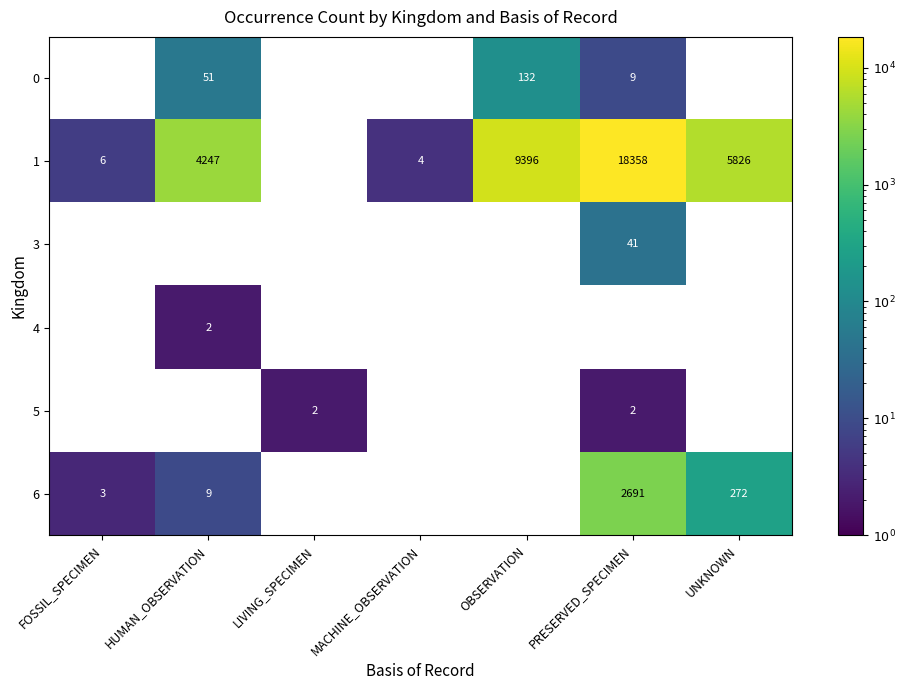

What is the difference between the 1 values at MACHINE_OBSERVATION and OBSERVATION?

9392